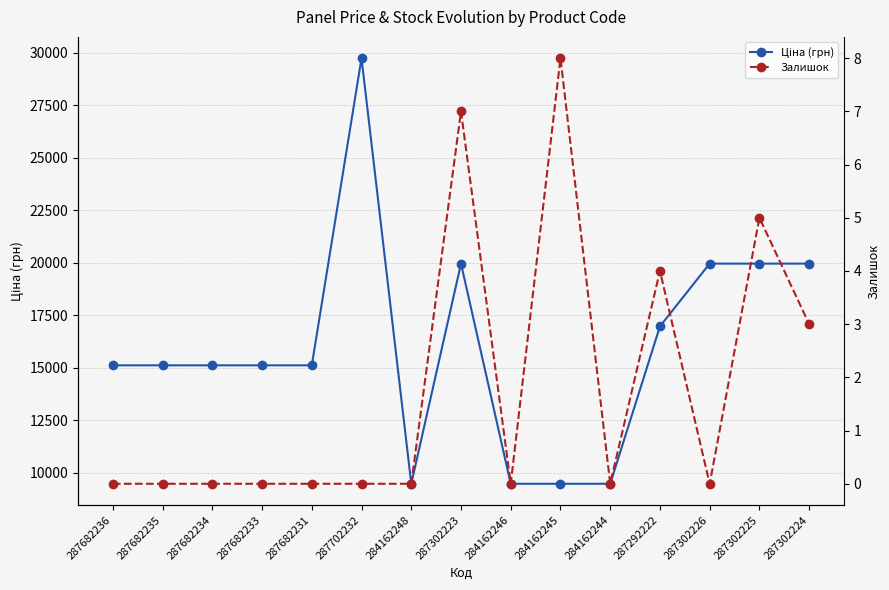

True or false: Ціна (грн) and Залишок cross at least once.

False